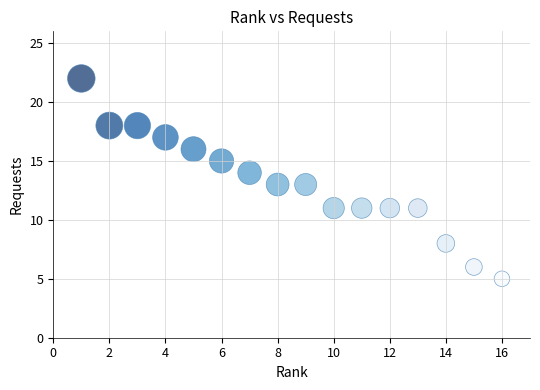

What is the range of Y values (max minus min)?

17